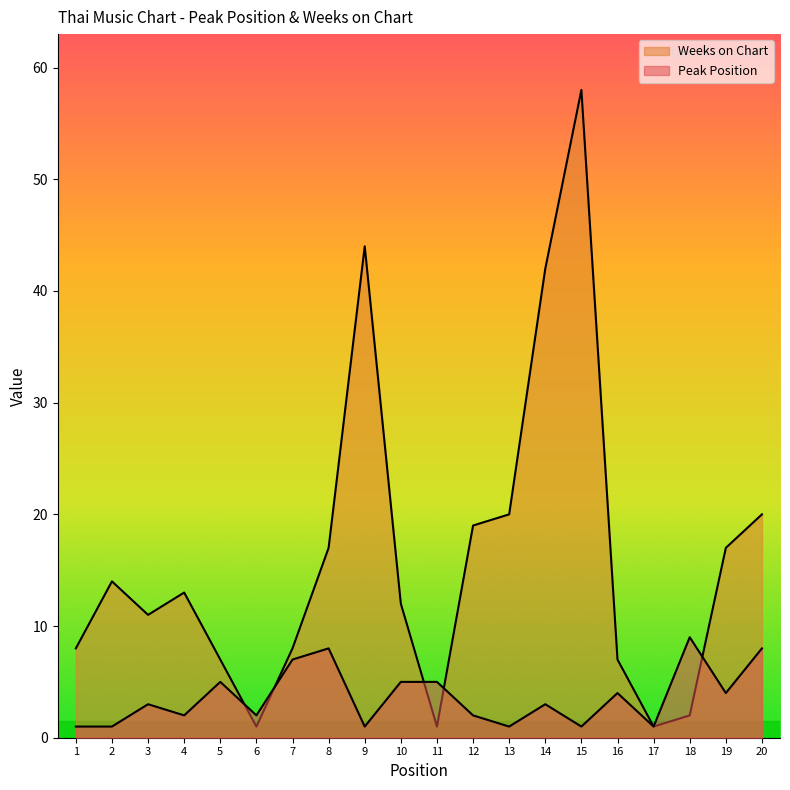

How many data points in Peak Position are less than 3?

9